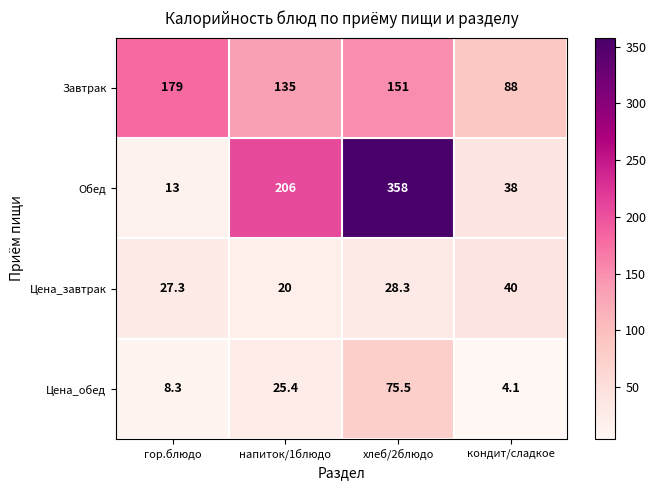

The value of Обед at гор.блюдо is 13.0. True or false?

True